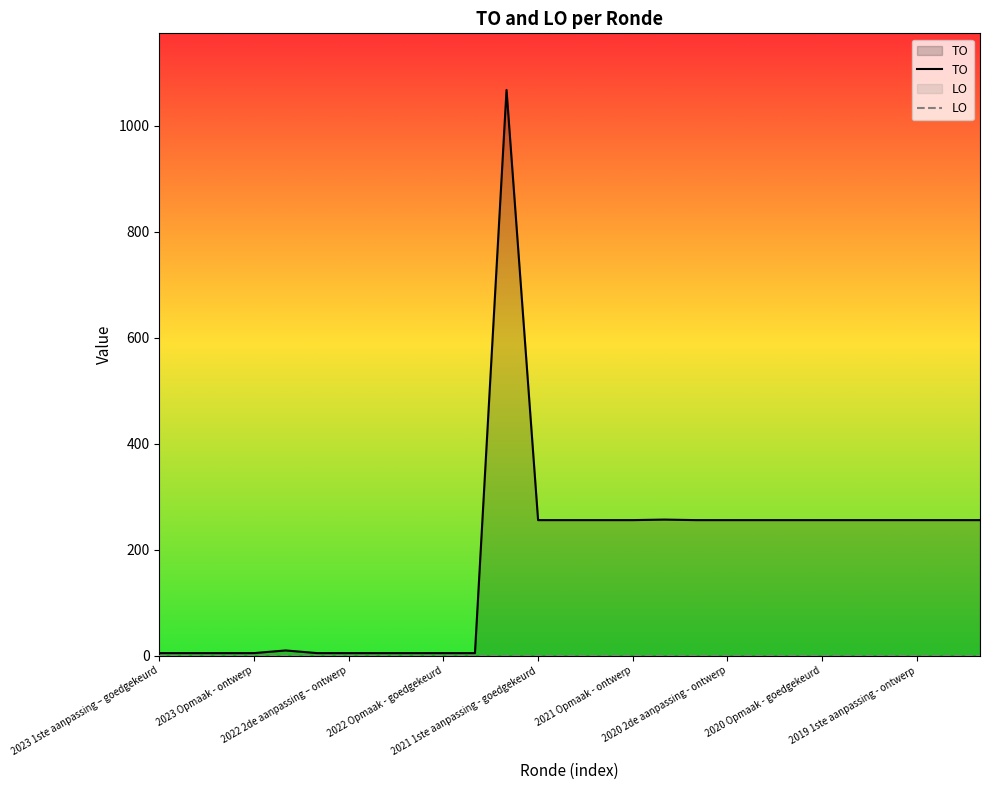

Which series has the largest range (max minus min)?

TO